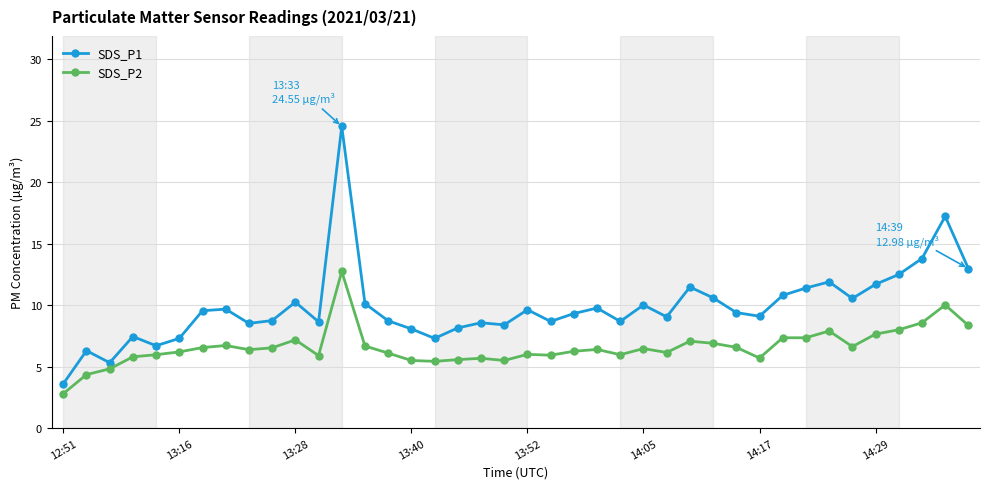

True or false: SDS_P1 has more than 2 points higher than both neighbors.

True